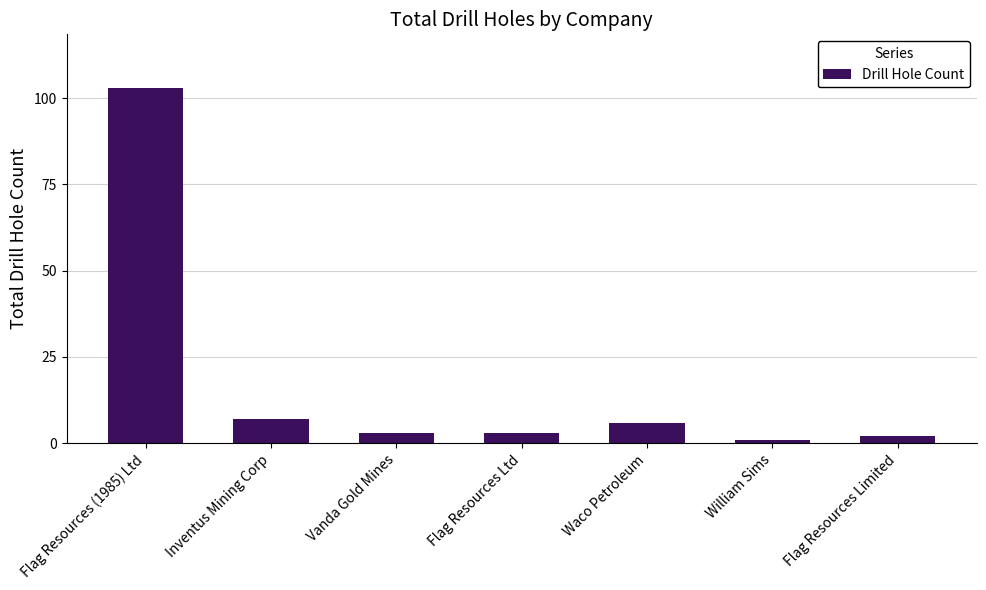

What is the value of the 6th bar from the left?

1